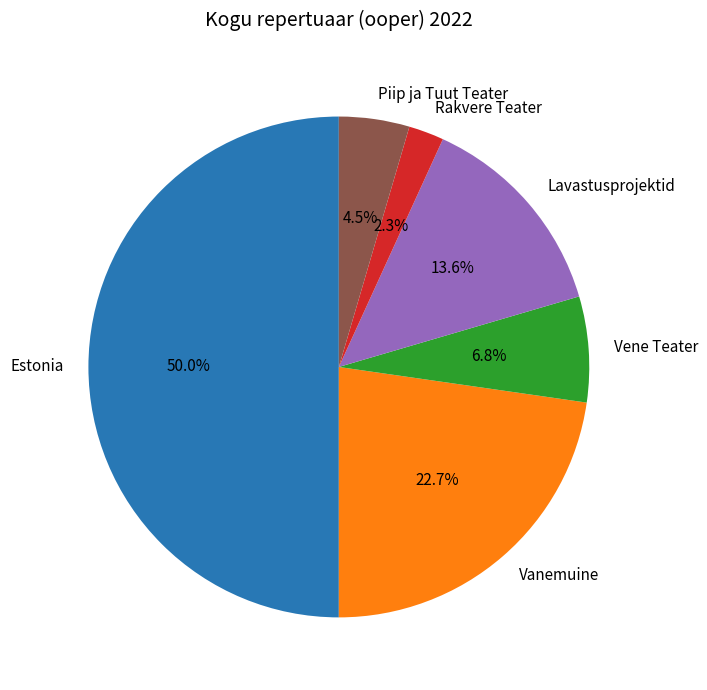

To the nearest percent, what percentage of the pie is Estonia?

50%